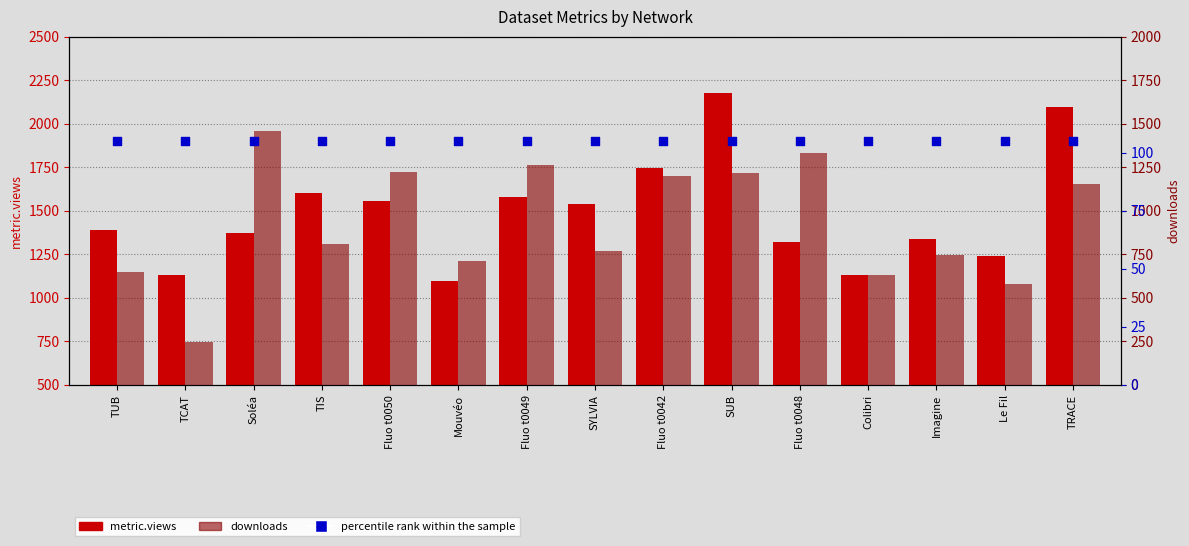

What is the total value across all series at Fluo t0048?

2763